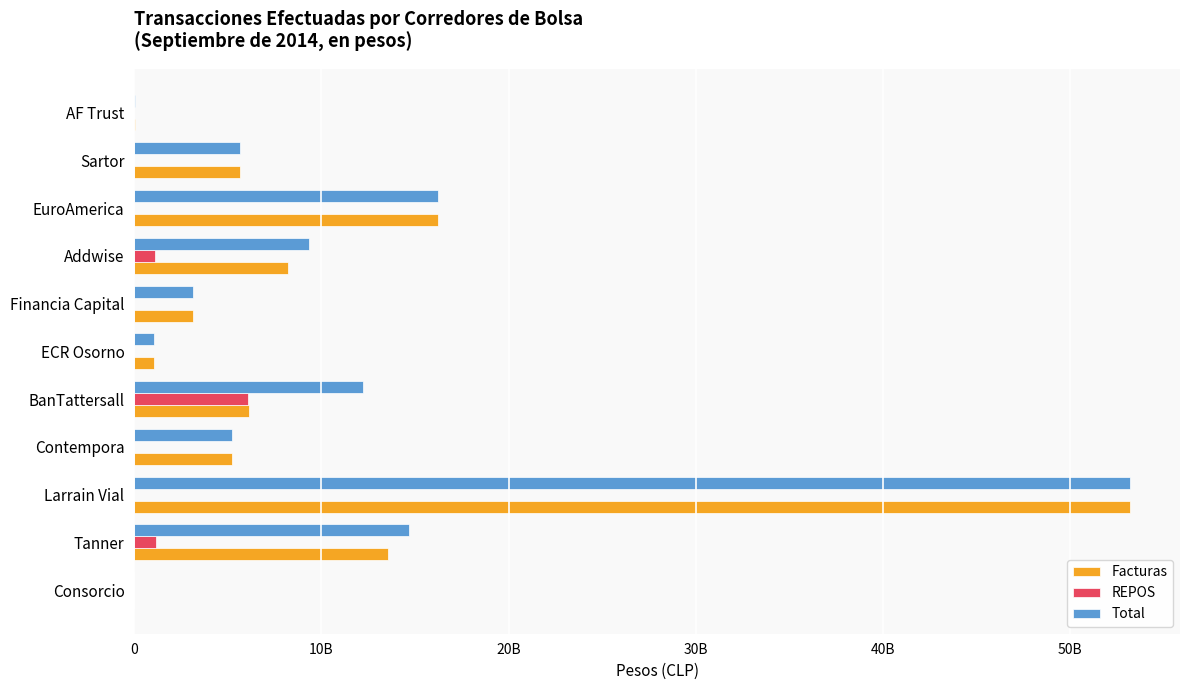

What is the sum of all REPOS values?

8374650000